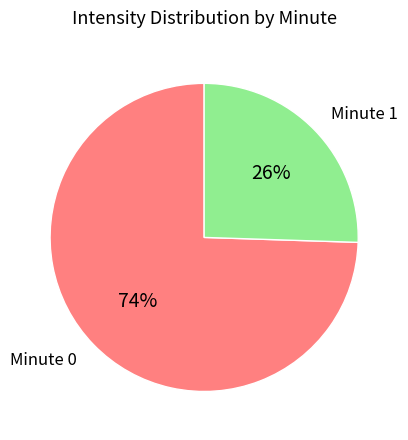

Is there a majority slice in this chart?

Yes